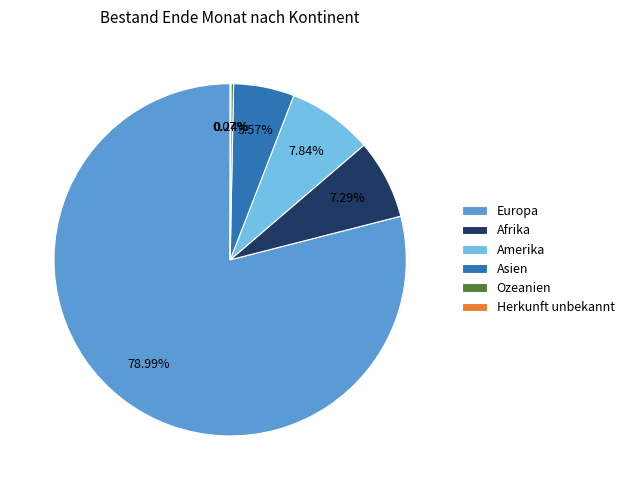

Which slice is the largest?

Europa